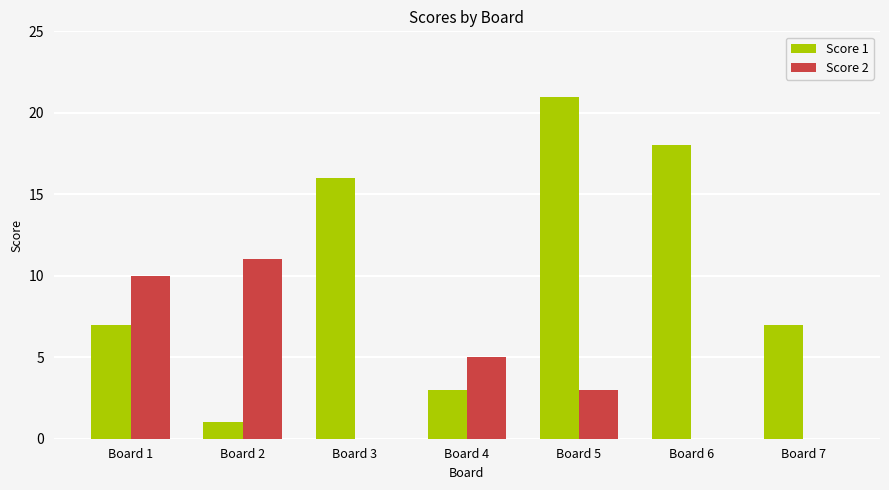

Which series changed the most between Board 1 and Board 5?

Score 1